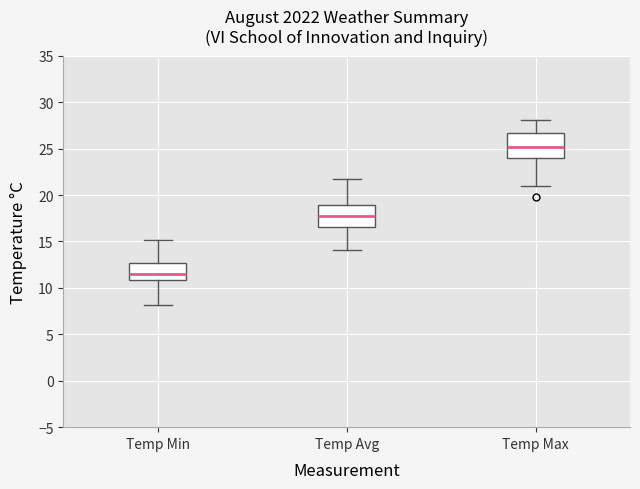

Reading left to right, read every box against the y-axis: the position of its median line, the range the box covers, and the ends of its whiskers. The values are not printed on the chart, so give them approximately, as read against the axis.

Temp Min: median 11.5, box 11.0 to 12.5, whiskers 8.0 to 15.0
Temp Avg: median 18.0, box 16.5 to 19.0, whiskers 14.0 to 21.5
Temp Max: median 25.0, box 24.0 to 26.5, whiskers 21.0 to 28.0